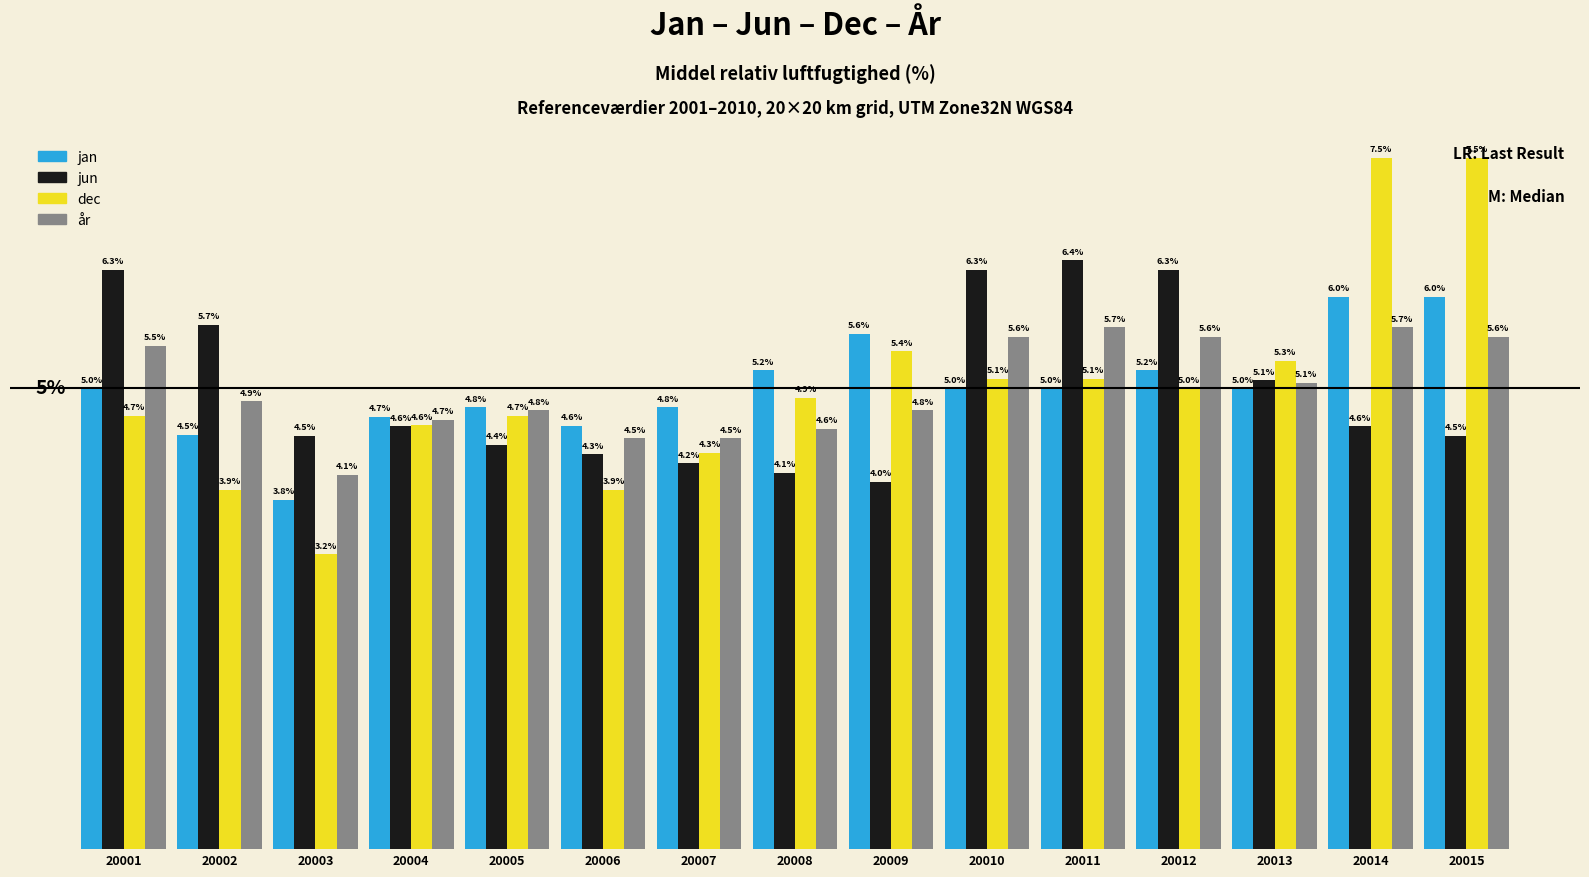

Rank the series at 20015 from lowest to highest value.

jun, år, jan, dec